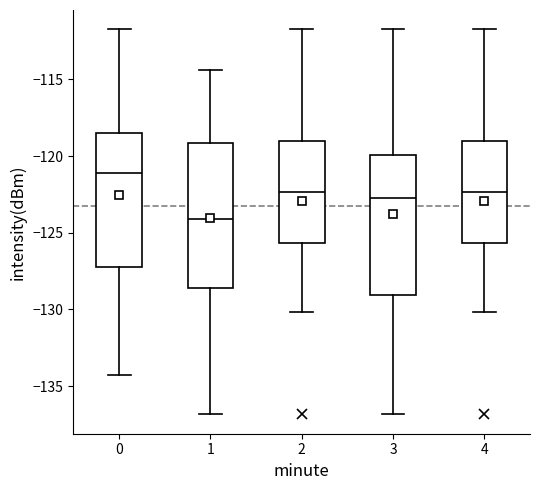

Which box's median line is the highest?

0